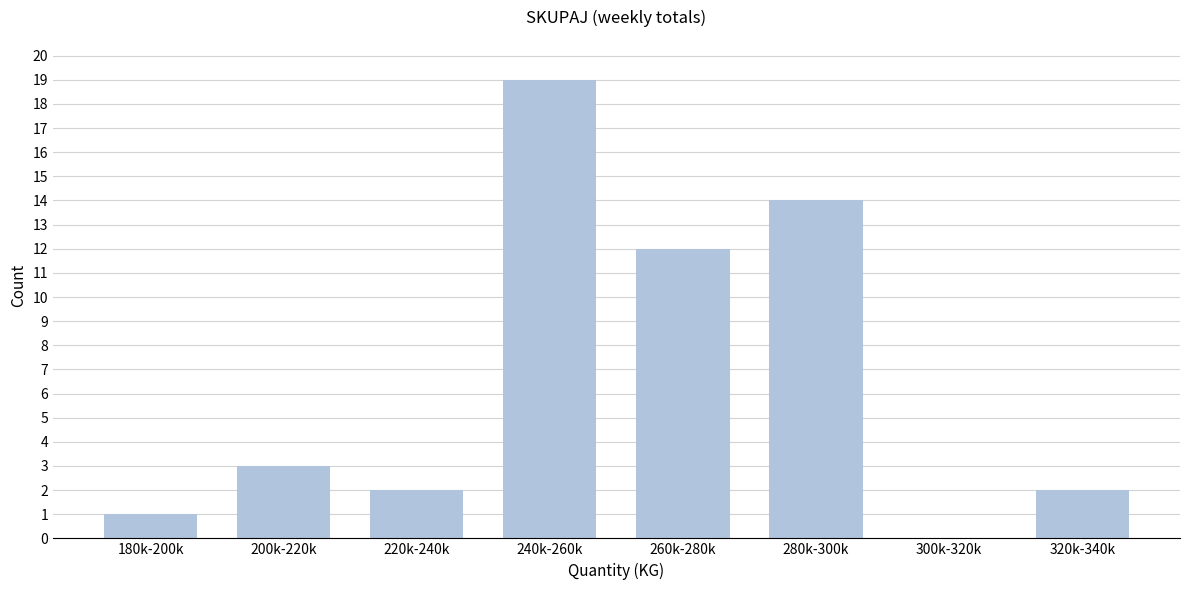

Reading left to right, list all the values displayed in this chart.

180k-200k=1	200k-220k=3	220k-240k=2	240k-260k=19	260k-280k=12	280k-300k=14	300k-320k=0	320k-340k=2